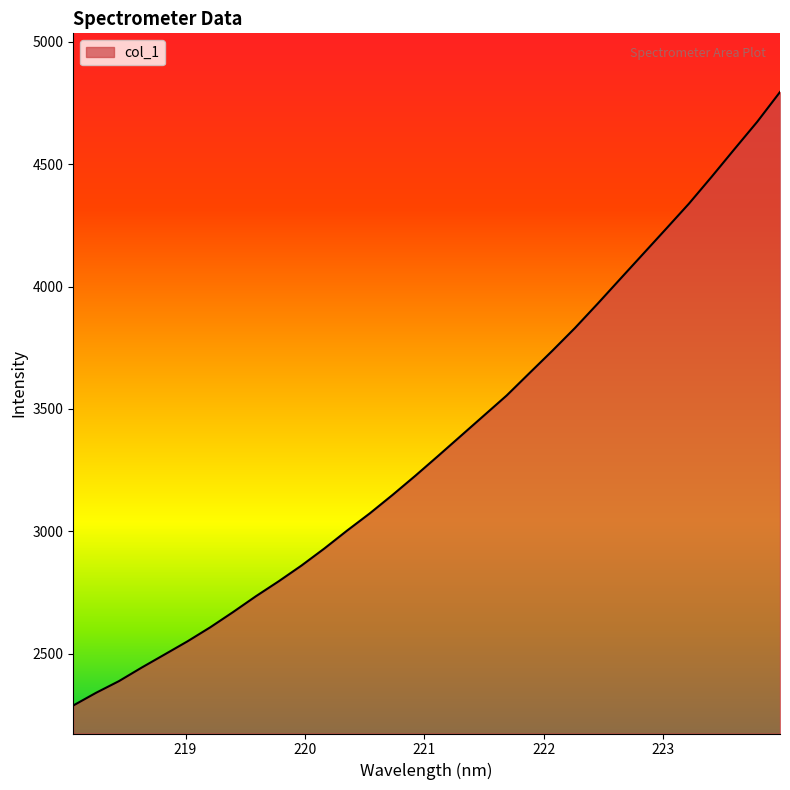

What is the value of the 11th point from the left?

2860.5